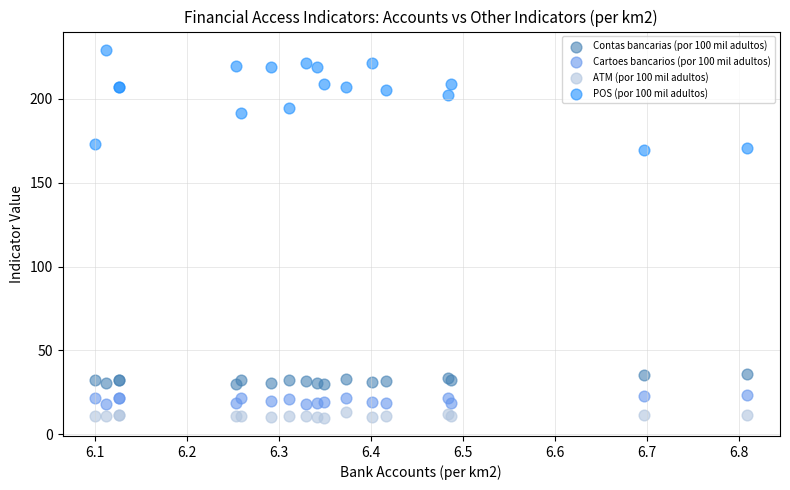

What are all the series names shown in the legend?

Contas bancarias (por 100 mil adultos), Cartoes bancarios (por 100 mil adultos), ATM (por 100 mil adultos), POS (por 100 mil adultos)